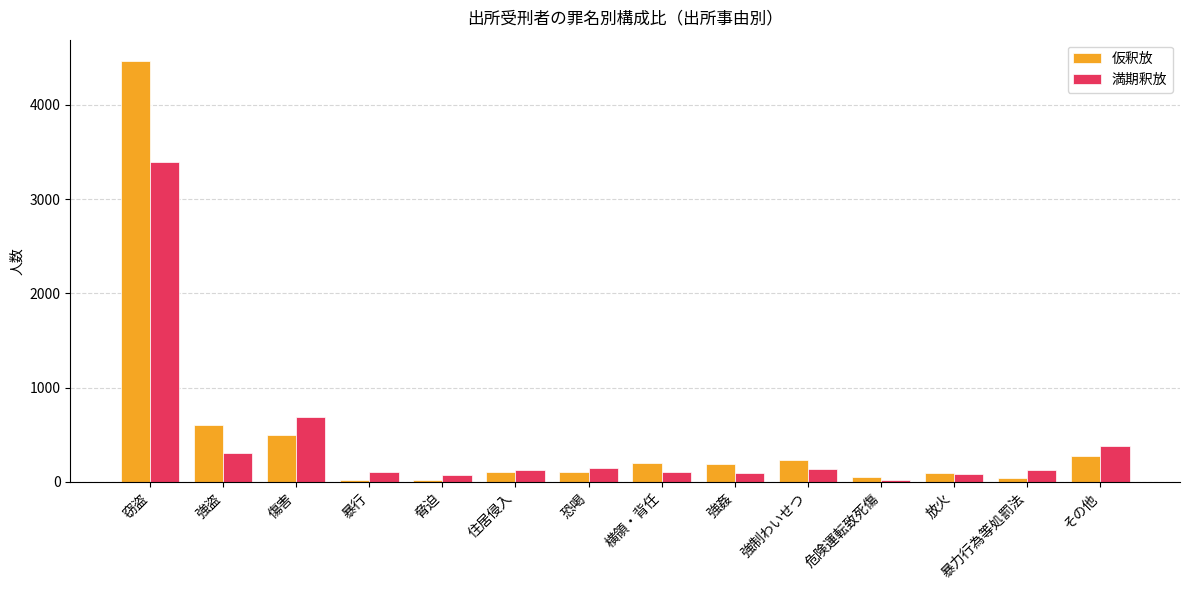

Which series has the largest range (max minus min)?

仮釈放